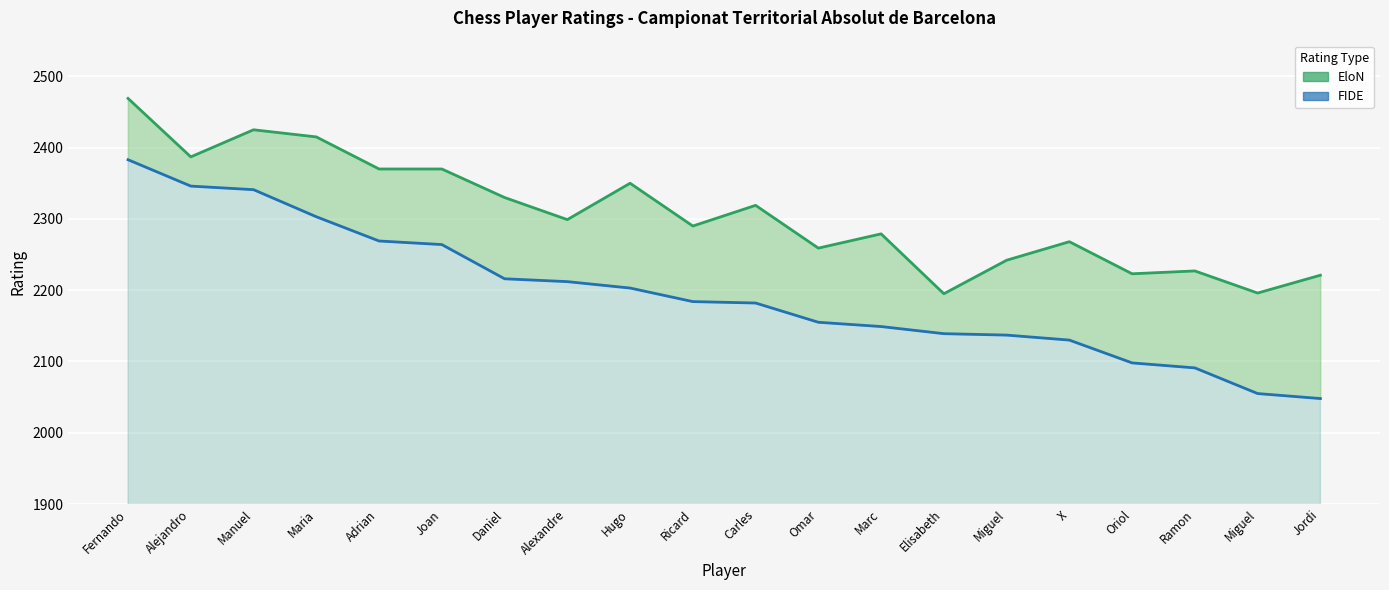

What is the spread (max minus min) of values at Hugo?

147